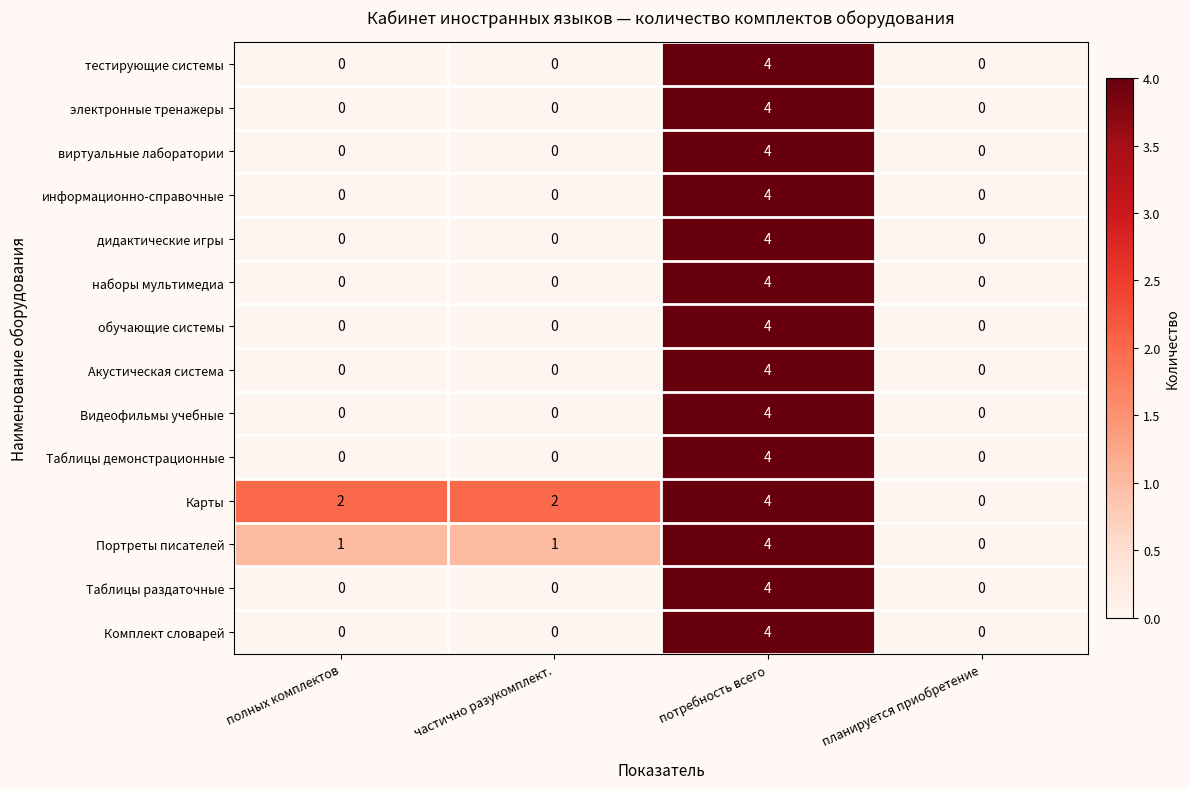

At which category is the sum across all series the highest?

потребность всего